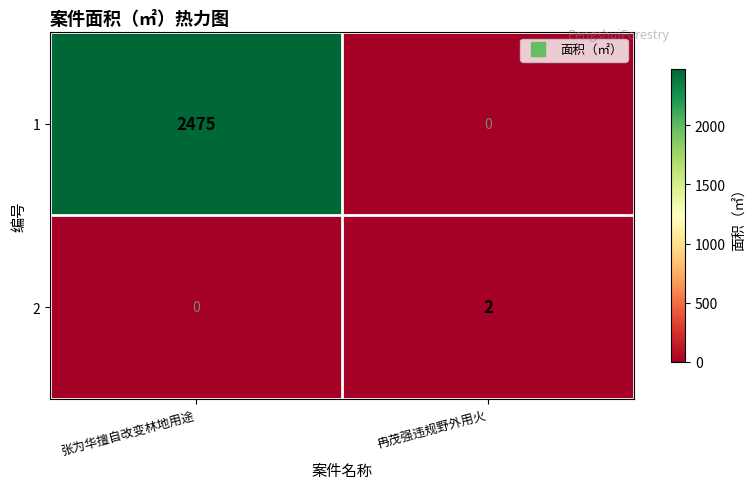

Which category has the highest value in the 2 series?

冉茂强违规野外用火